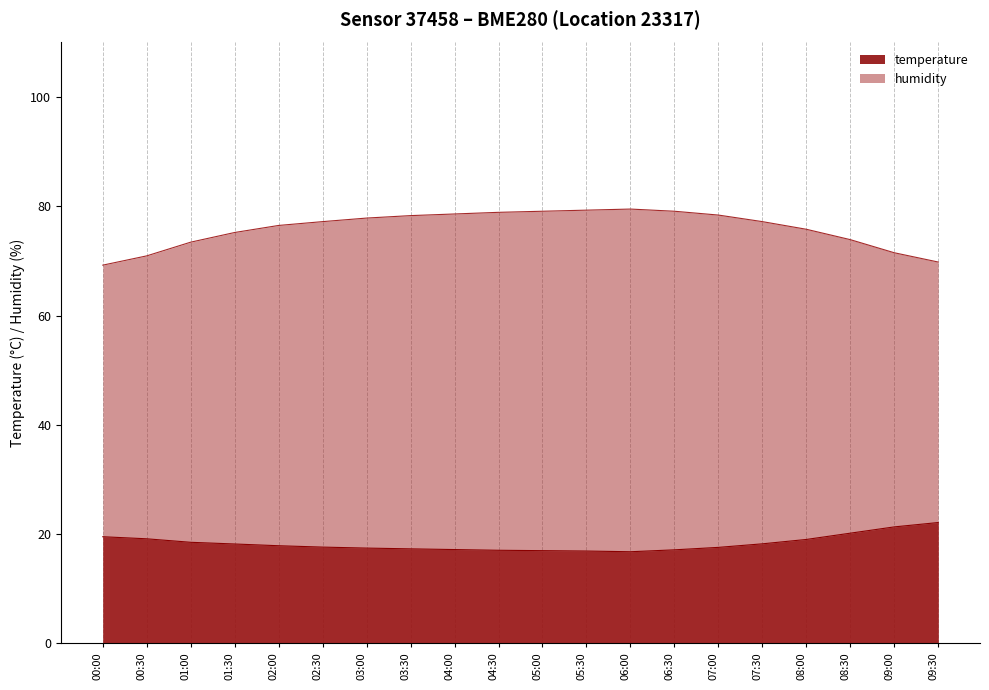

Which category has the highest value across all series?

06:00